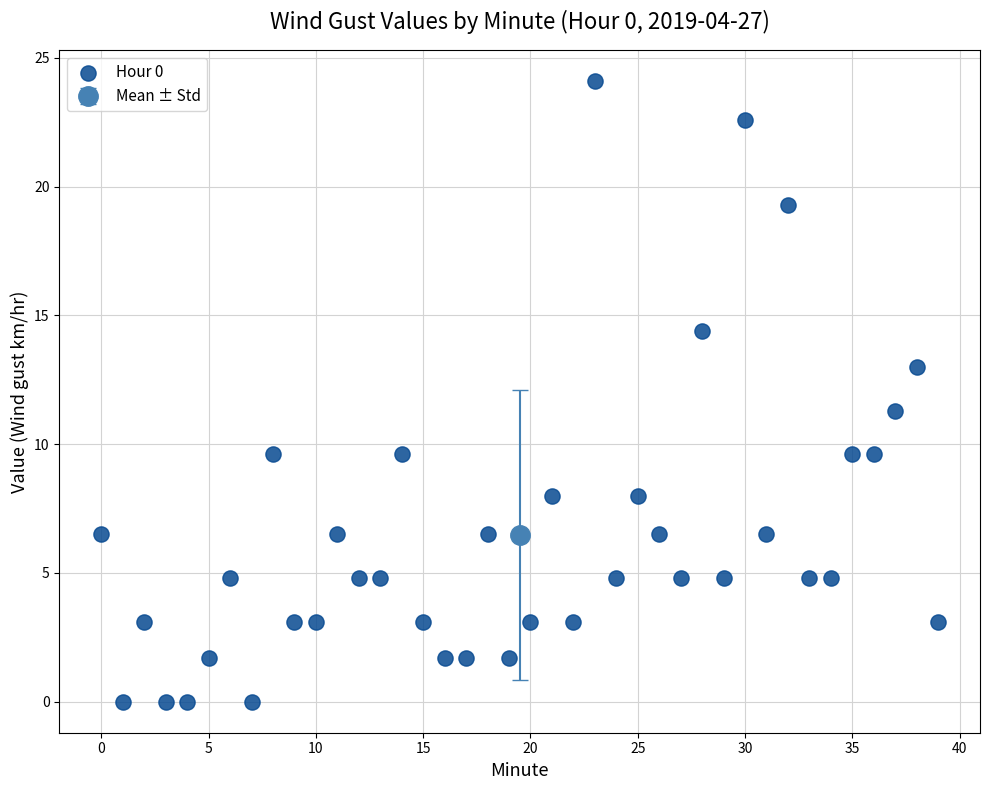

What Y value in the scatter plot is closest to 12?

11.3